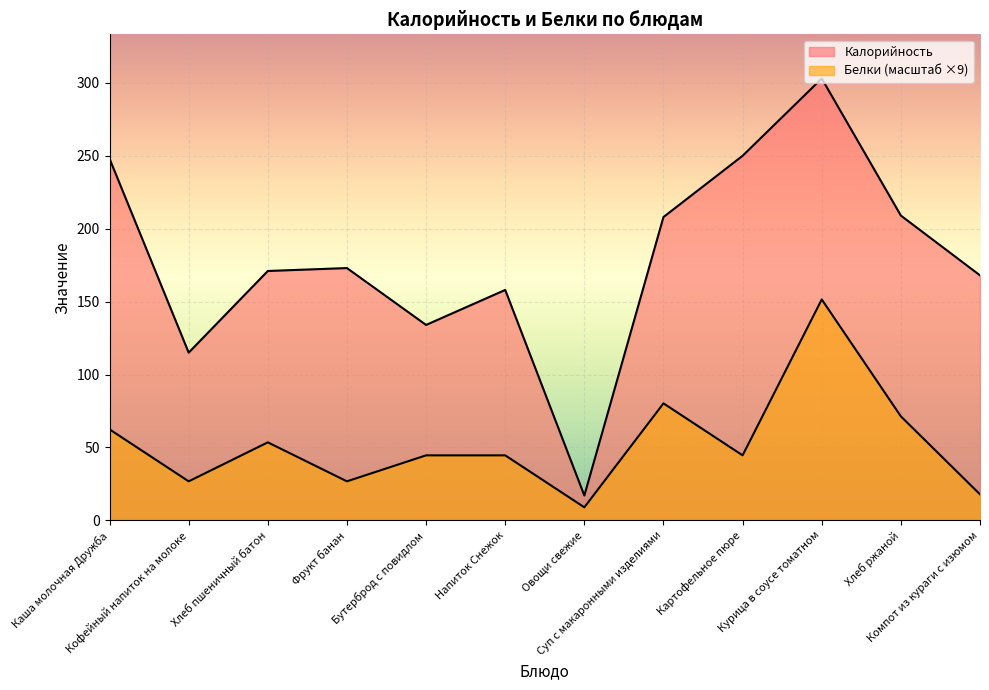

Is it true that Калорийность equals 208.0 at Суп с макаронными изделиями?

True